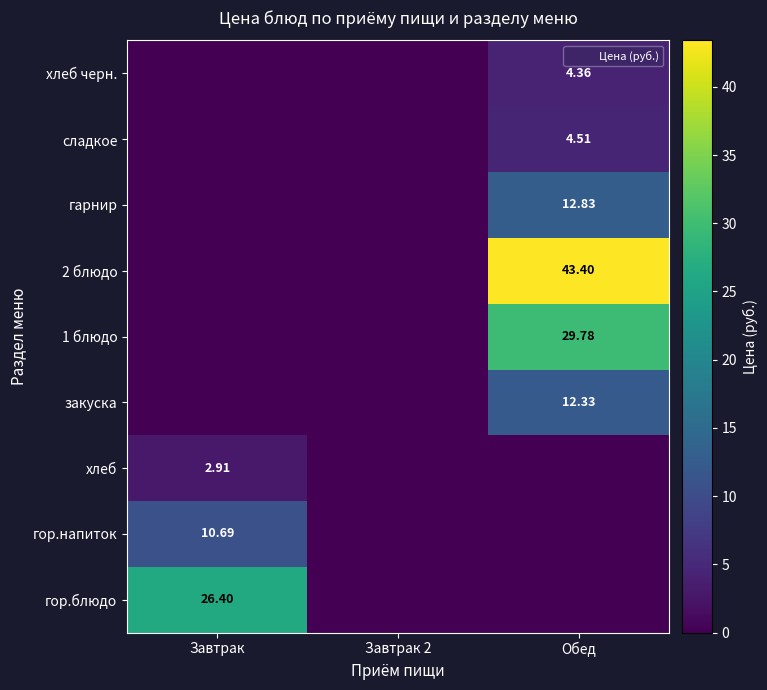

True or false: 1 блюдо has a value of 29.8 at Обед.

True